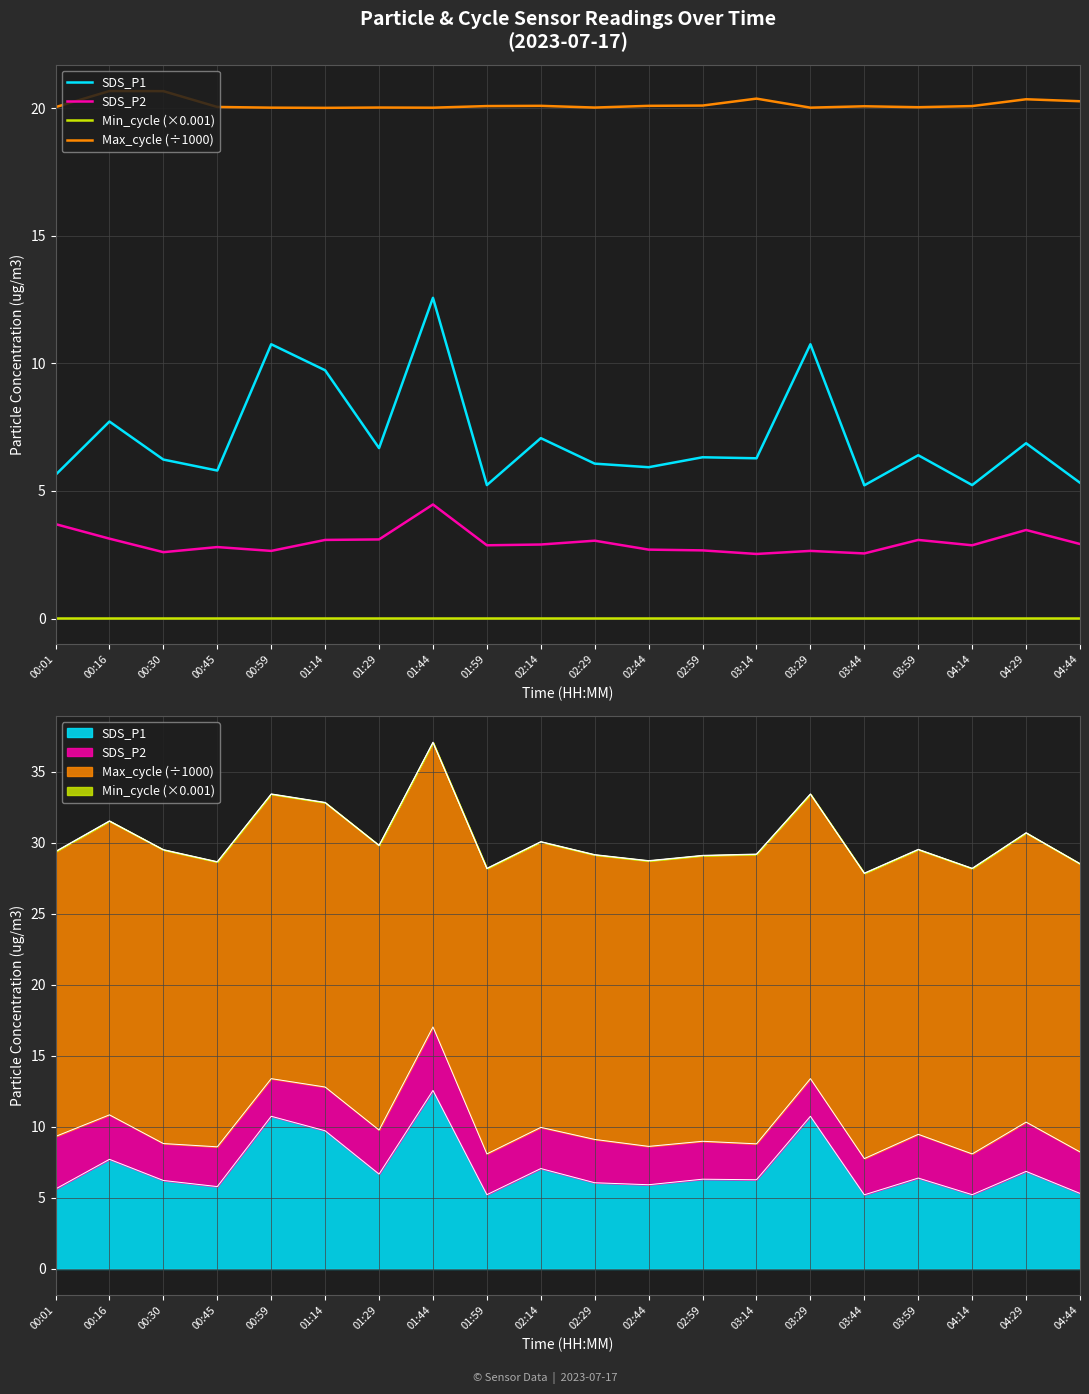

True or false: SDS_P2 and Max_cycle (÷1000) intersect in this chart.

False